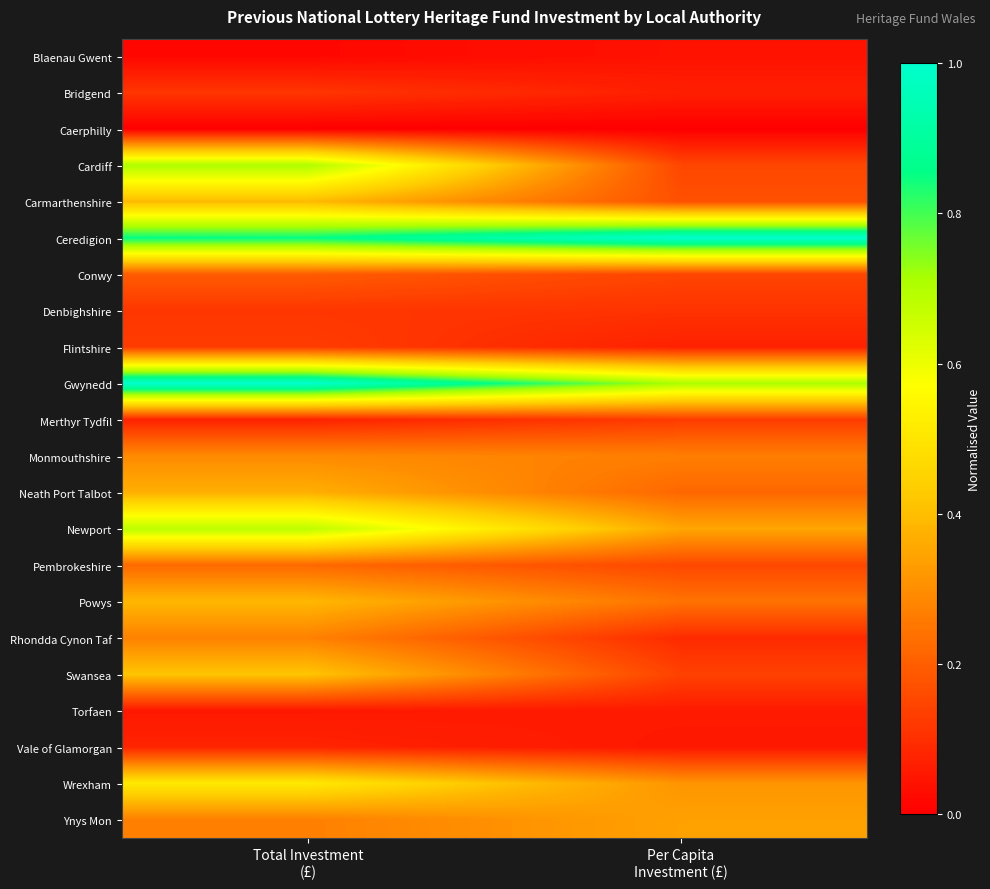

What is the spread (max minus min) of values at Per Capita
Investment (£)?

1.0